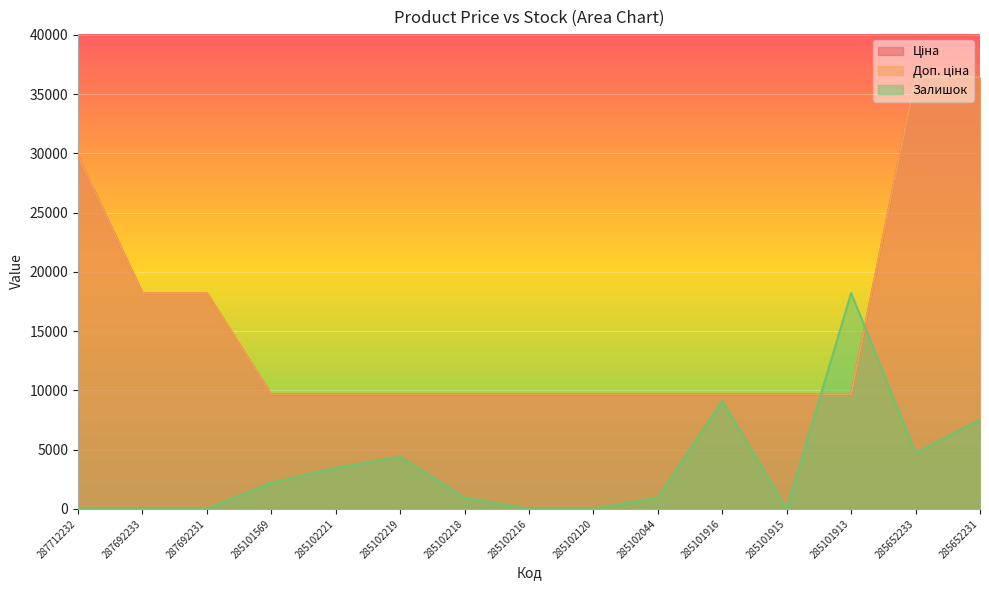

How many series are shown in this chart?

3